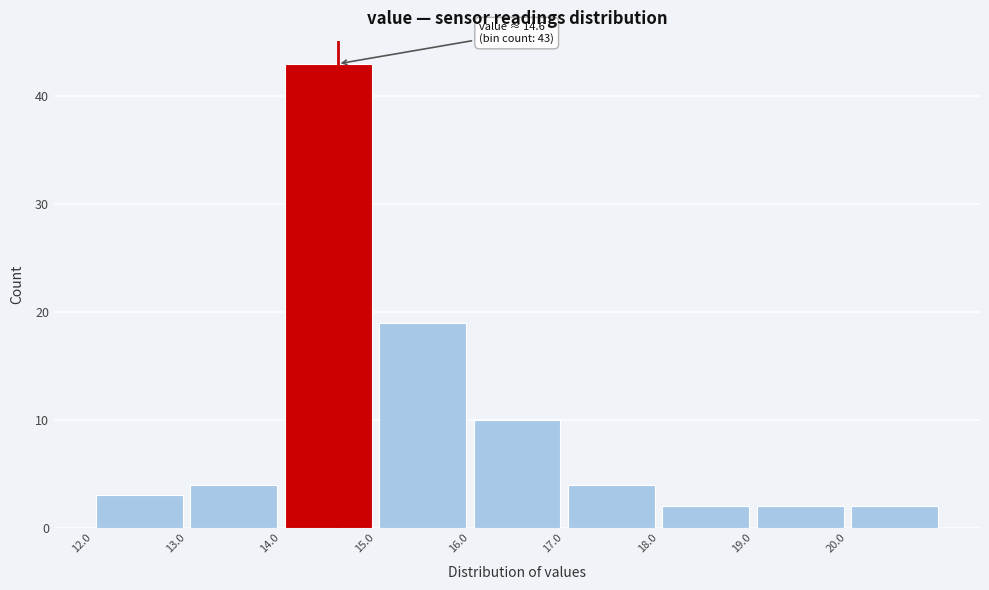

Over which range of the x-axis is the bar tallest?

14 to 15